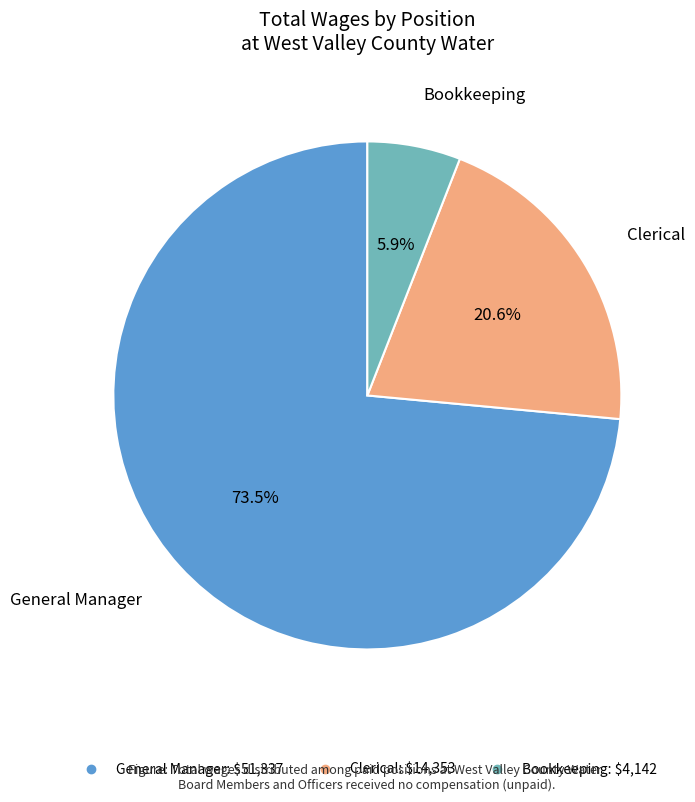

What is the smallest slice in the pie chart?

Bookkeeping